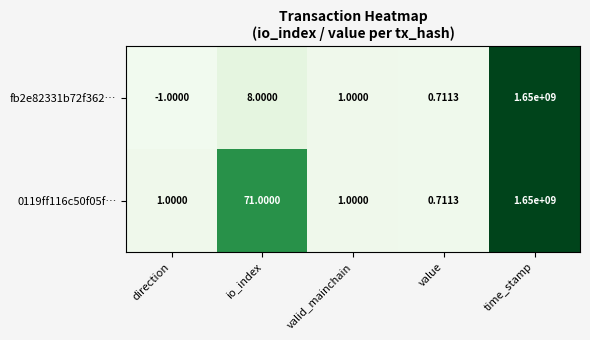

How many distinct data groups are displayed?

2